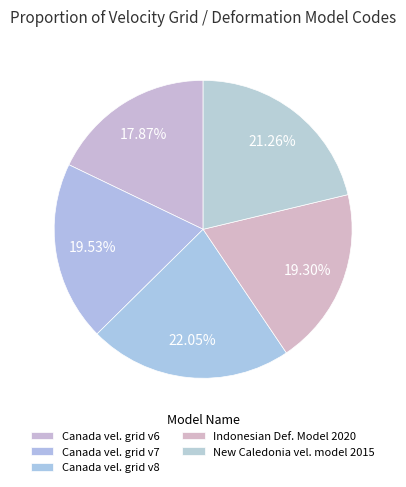

Does any single category account for the majority?

No